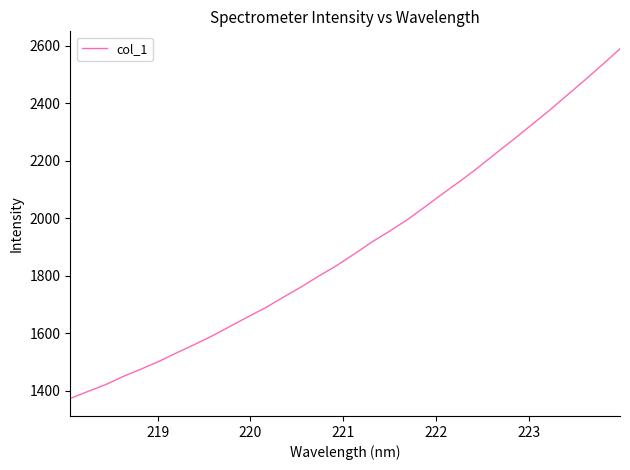

What is the smallest value displayed?

1372.3